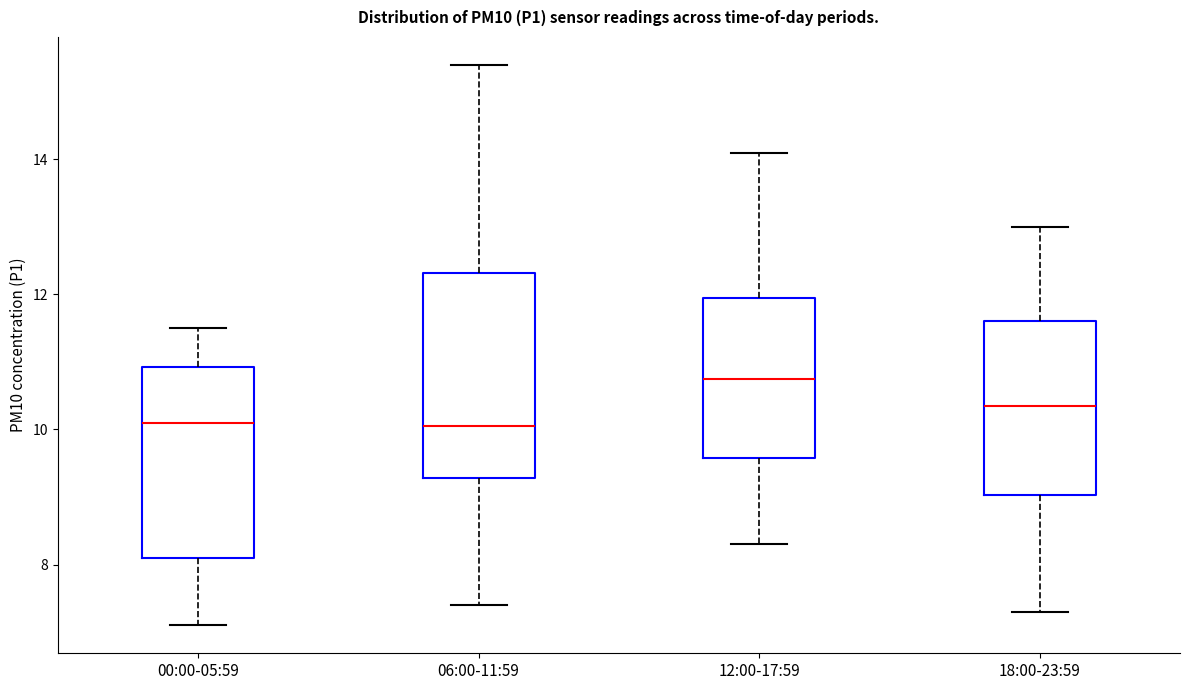

Where does the upper whisker of the box for 12:00-17:59 end on the y-axis? The values are not printed on the chart, so give them approximately, as read against the axis.

14.2